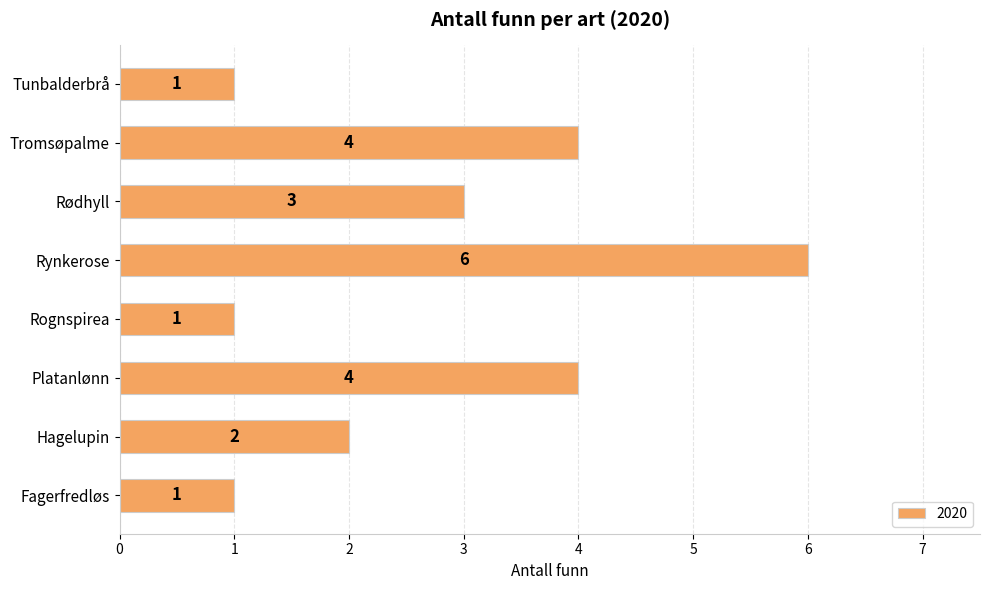

Which label corresponds to the largest value in the chart?

Rynkerose